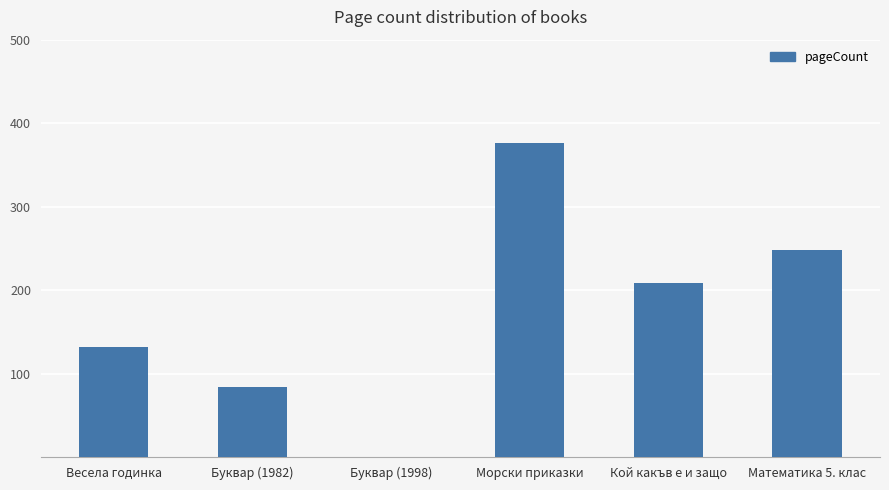

What is the sum of all values?

1048